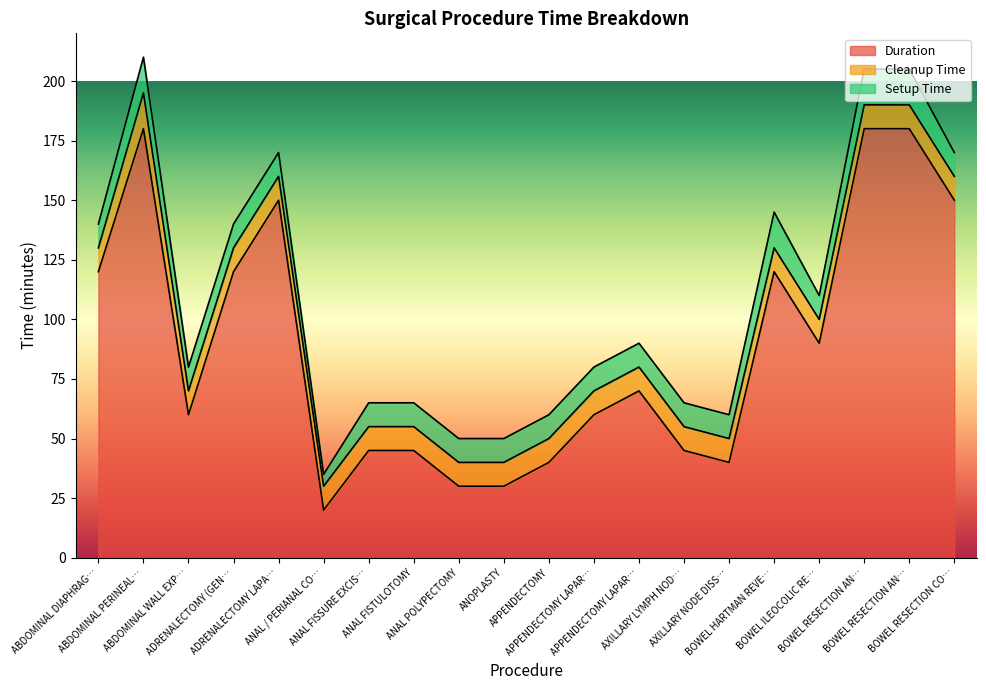

The value of Setup Time at ADRENALECTOMY LAPAROSCOPIC is 16. True or false?

False